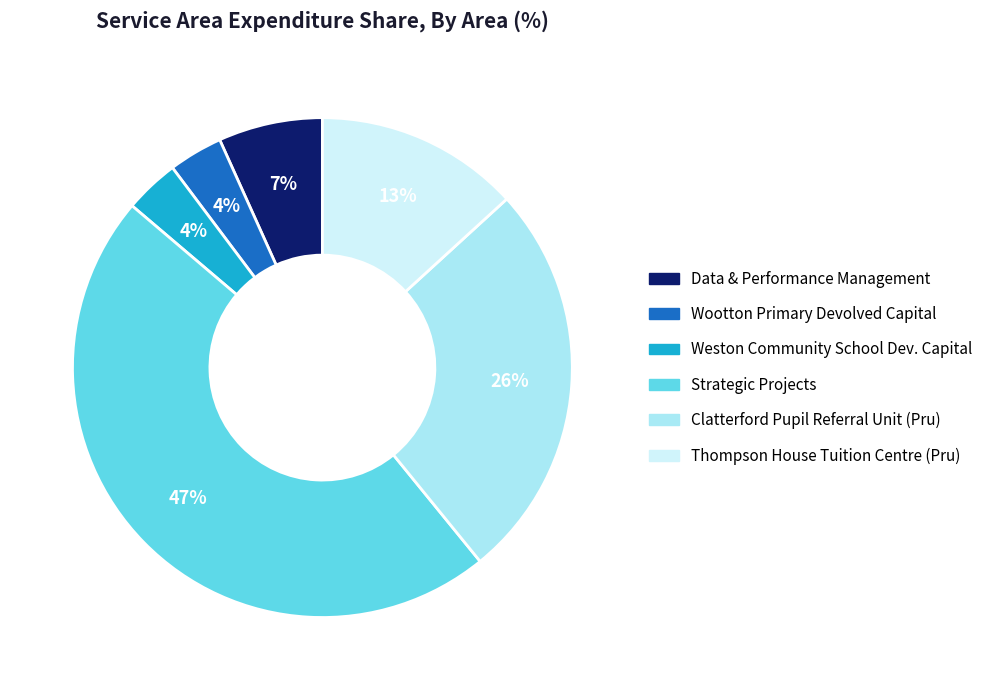

Is there a majority slice in this chart?

No